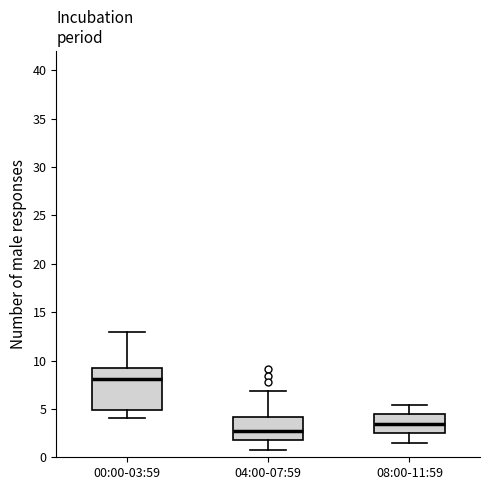

Which box's median line is the highest?

00:00-03:59